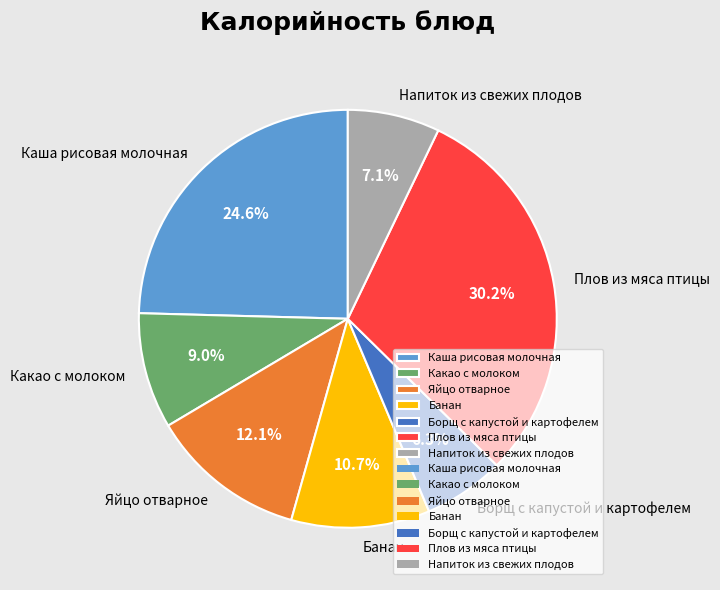

Is there a majority slice in this chart?

No